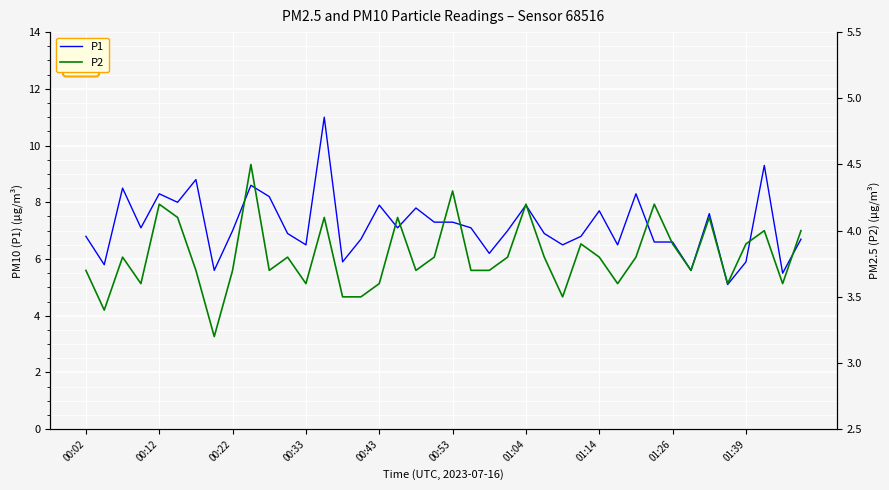

Is it true that P1 equals 6.6 at 01:26?

True